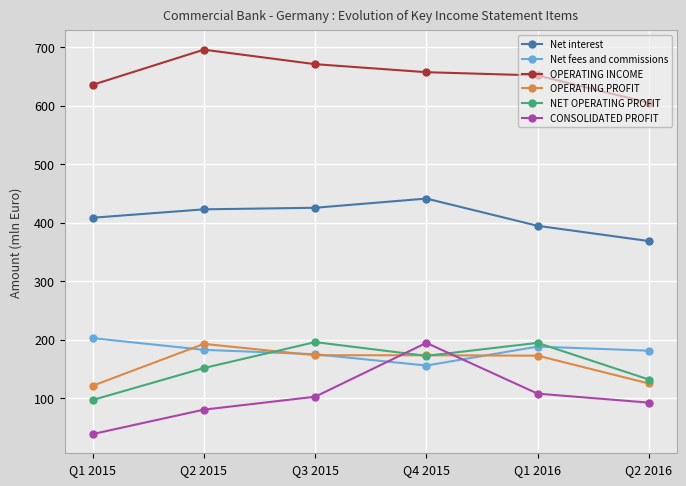

How many lines are shown in the chart?

6